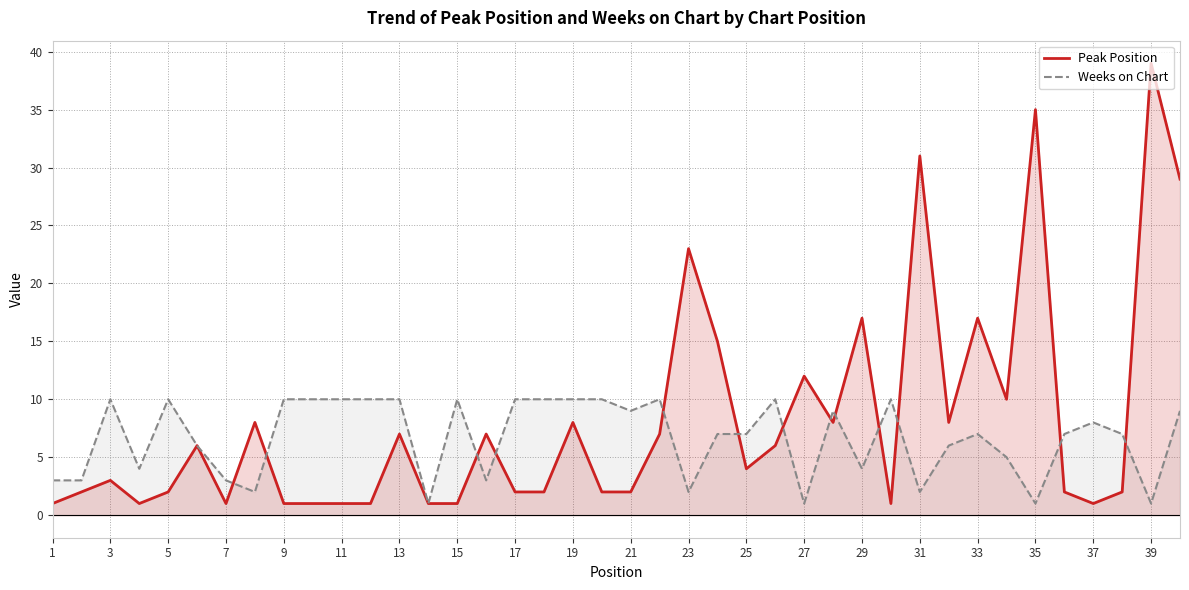

Which category has the lowest value across all series?

1